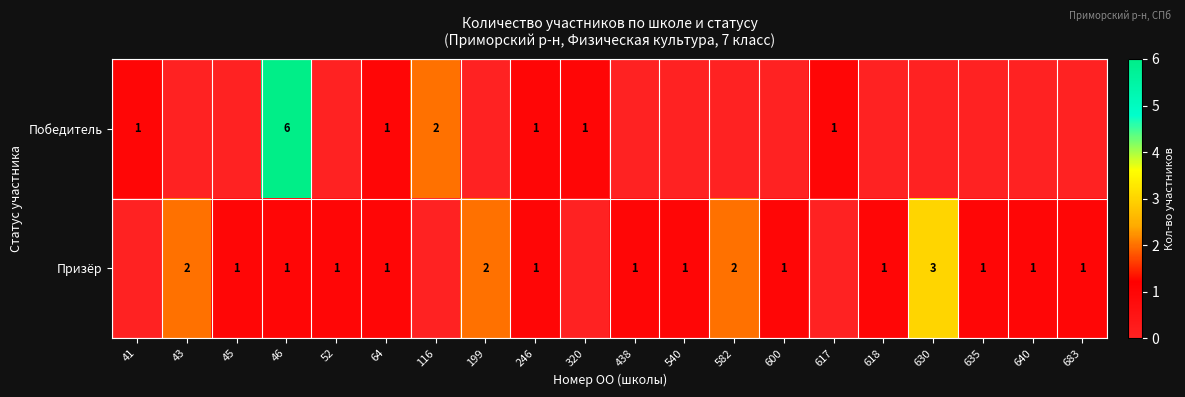

What is the total value across all series at 46?

7